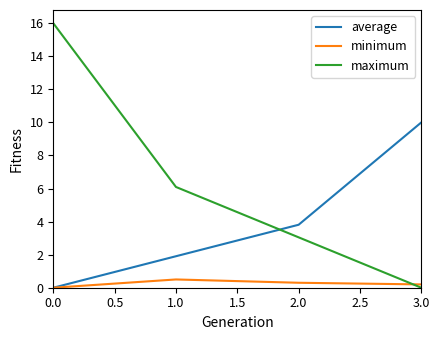

Which series has the widest spread of values?

maximum